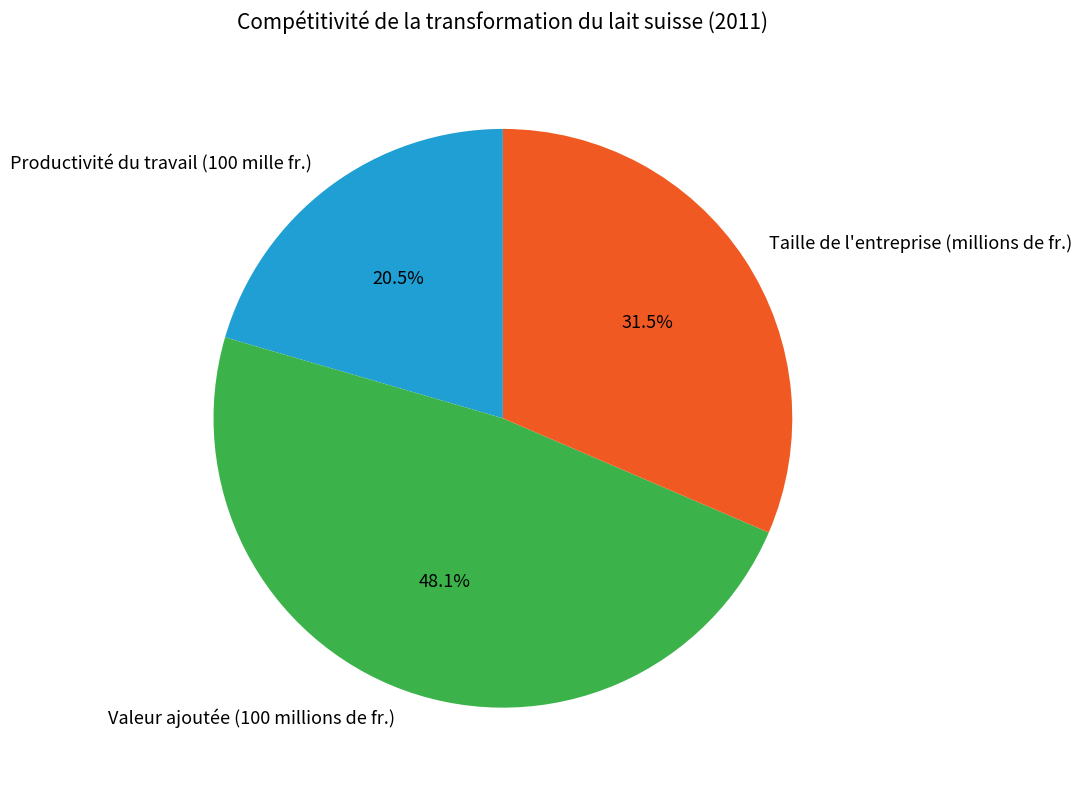

Which slice is the smallest?

Productivité du travail (100 mille fr.)